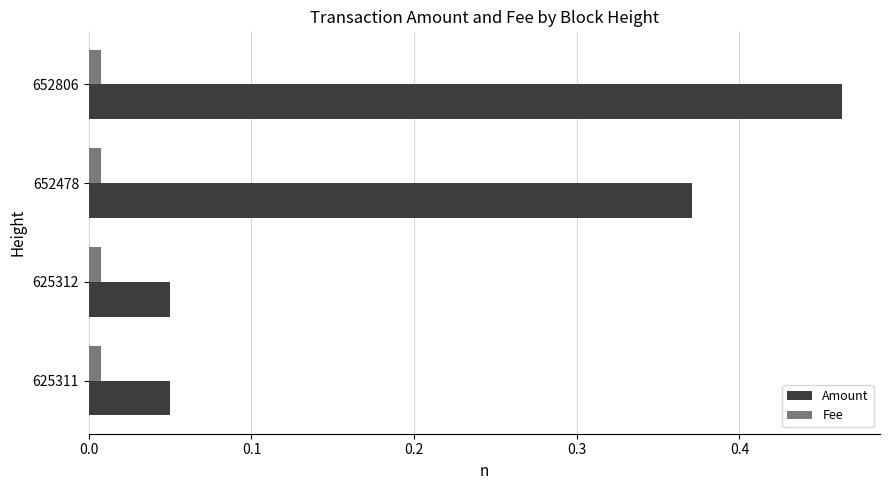

How many Amount values are between 0 and 1?

4